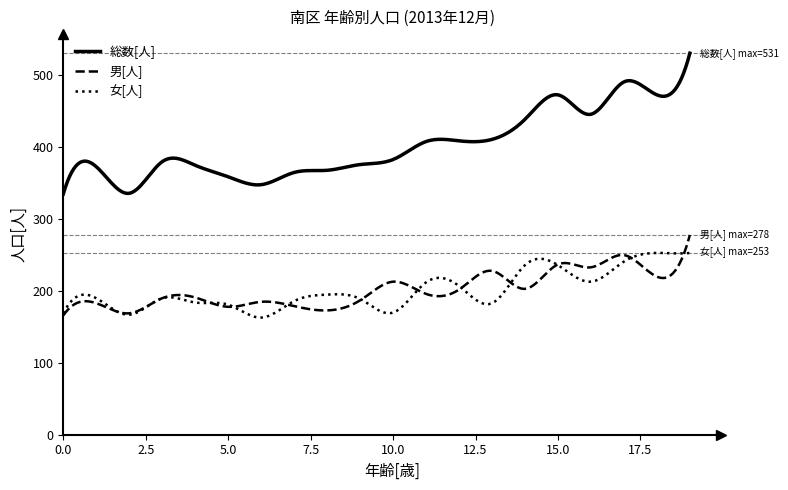

How many lines are shown in the chart?

3